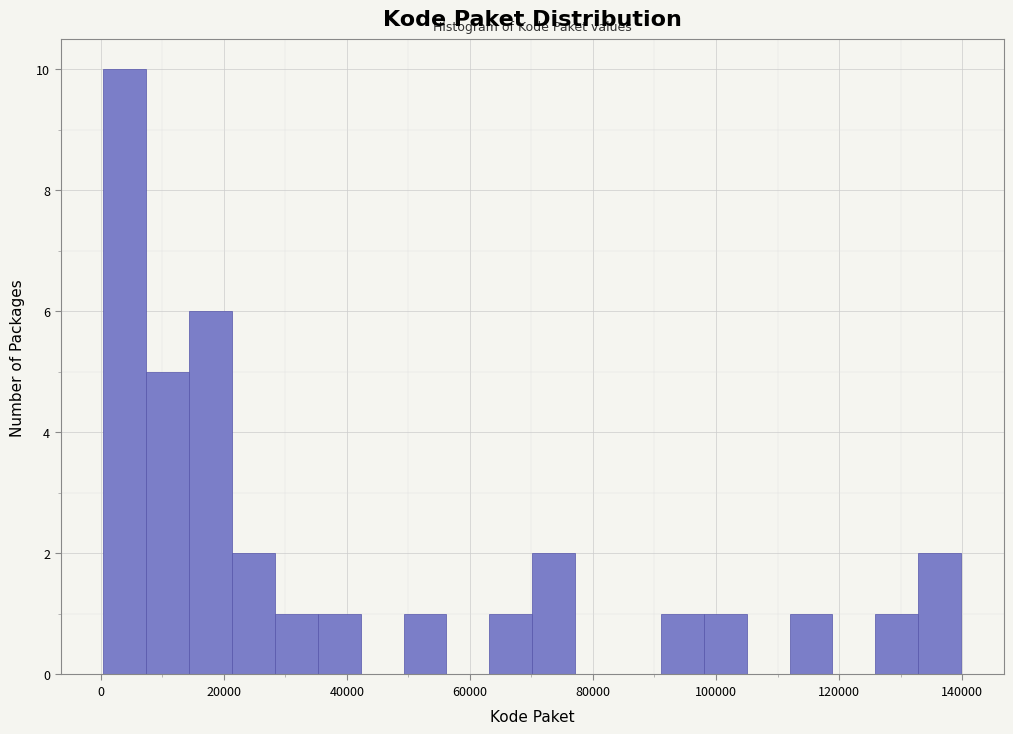

Read against the x-axis, roughly where is the centre of the tallest bar?

4000